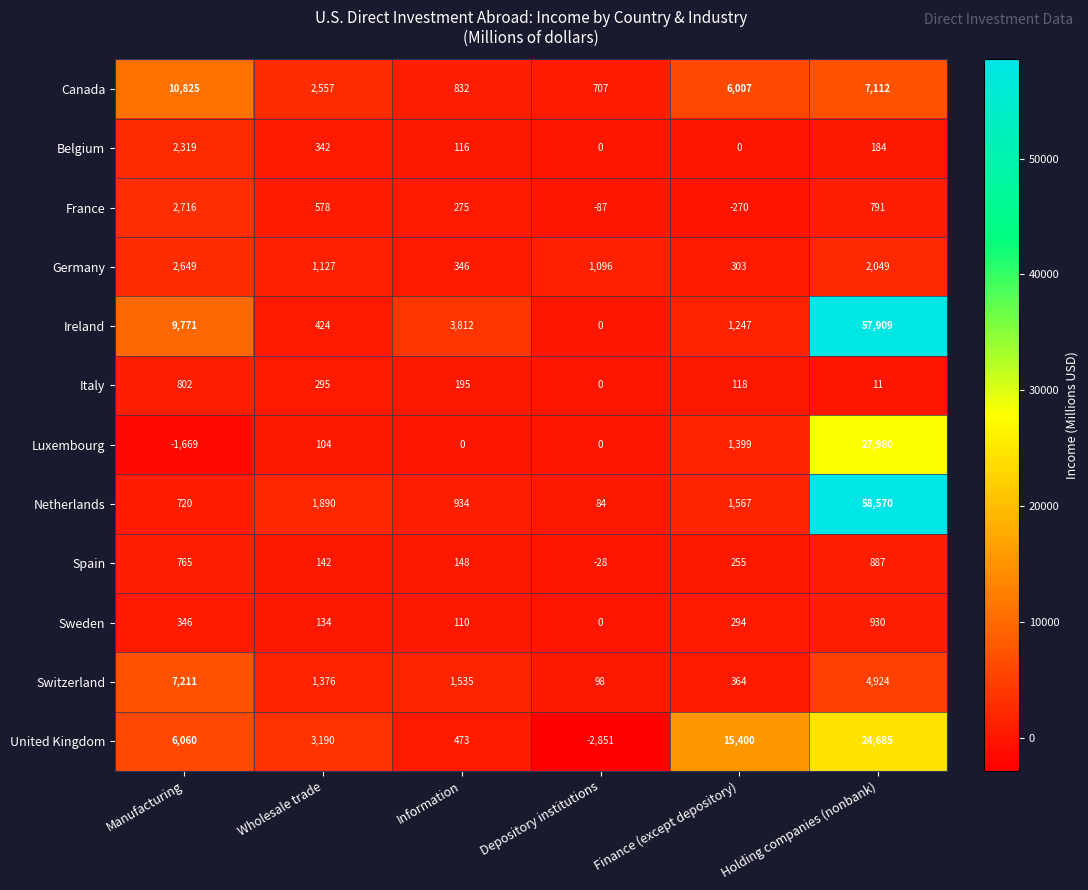

What is the maximum value for France?

2716